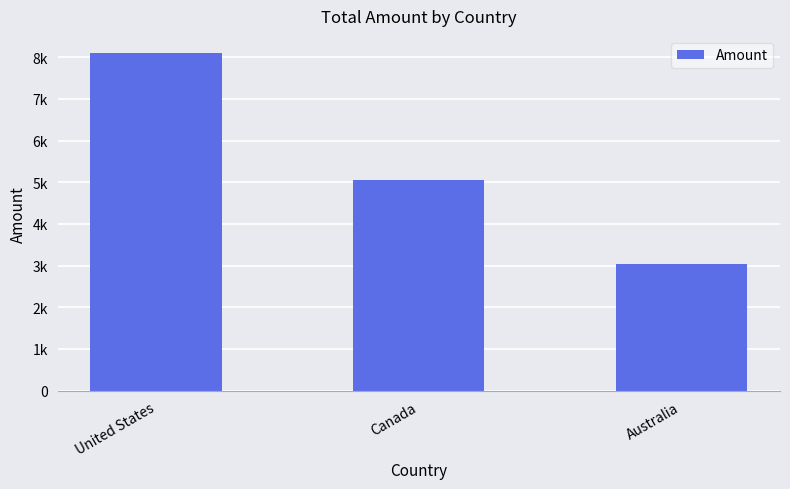

Reading left to right, transcribe all the data shown in this chart.

8107	5043	3039